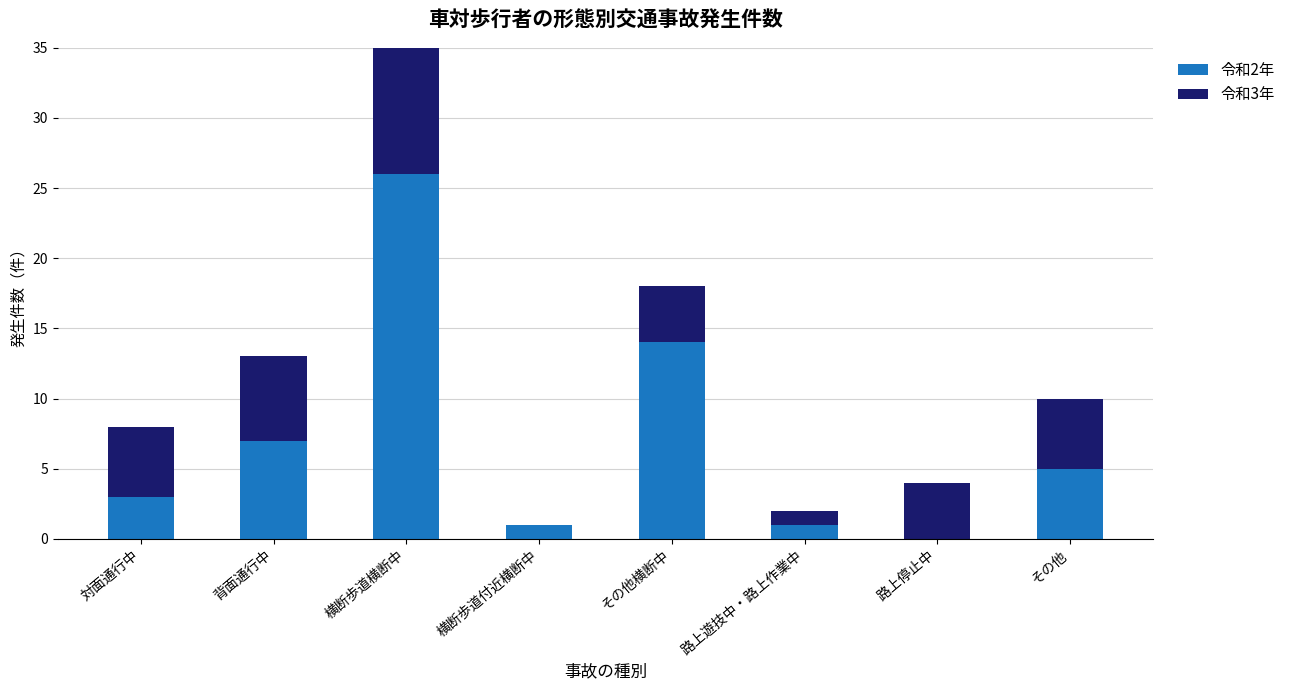

What is the difference between the second highest and minimum values in the 令和3年 series?

6